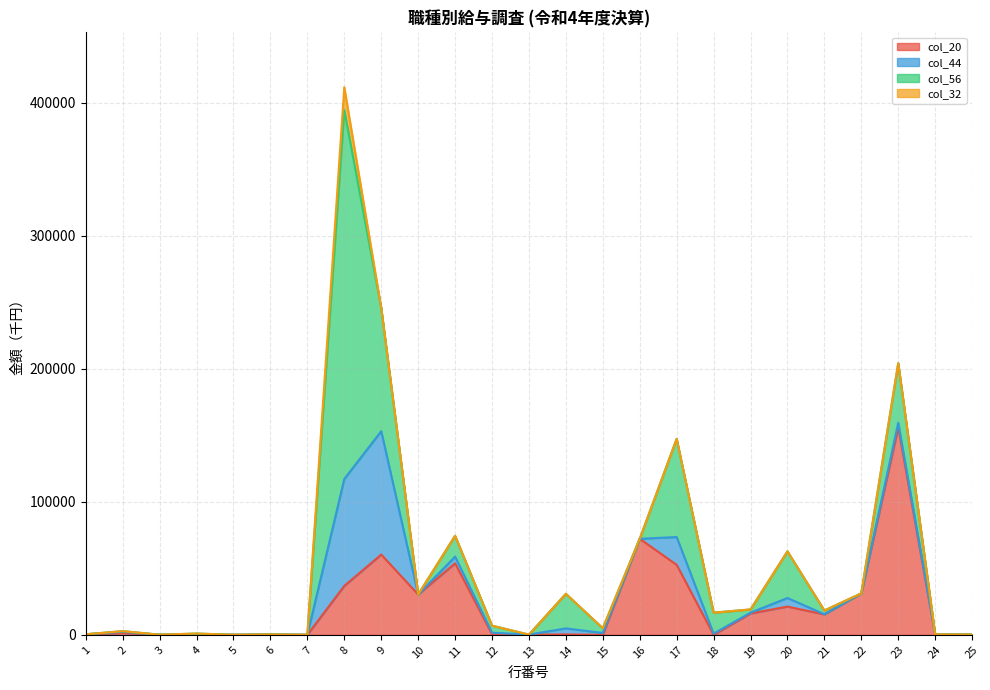

Where does the col_20 series first go above 503?

2